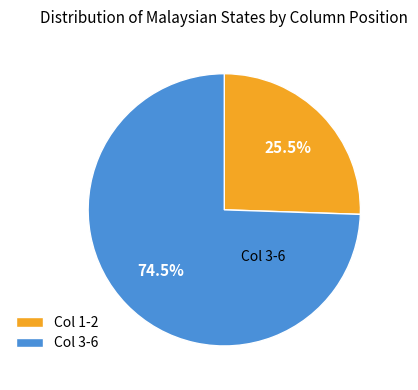

Between Col 3-6 and Col 1-2, which is larger?

Col 3-6